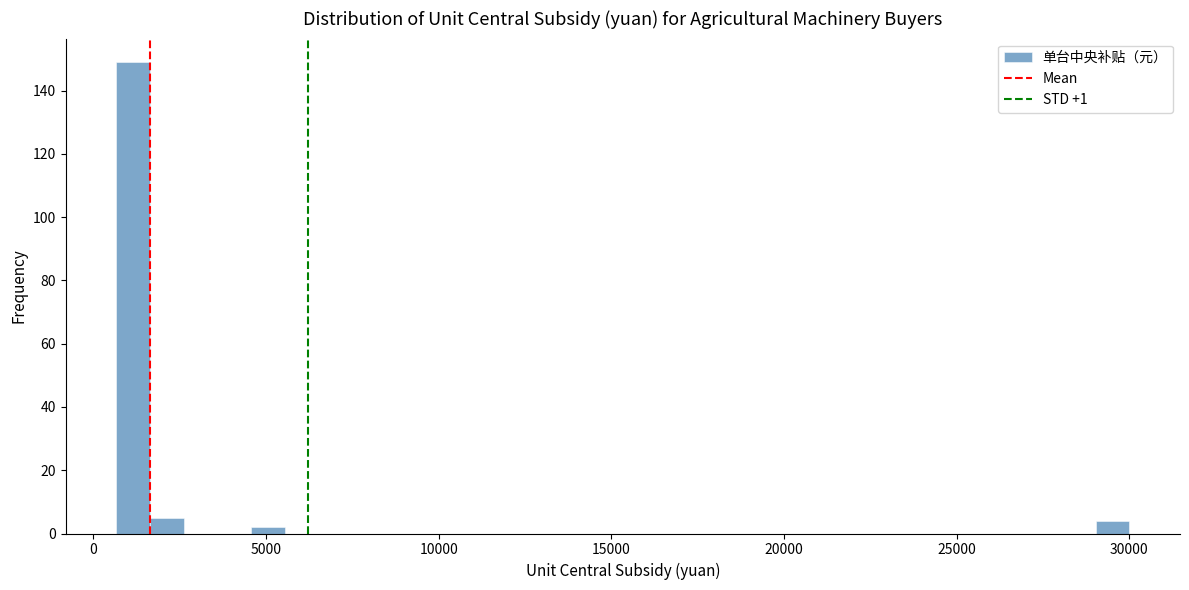

Read against the x-axis, roughly where is the centre of the tallest bar?

1000